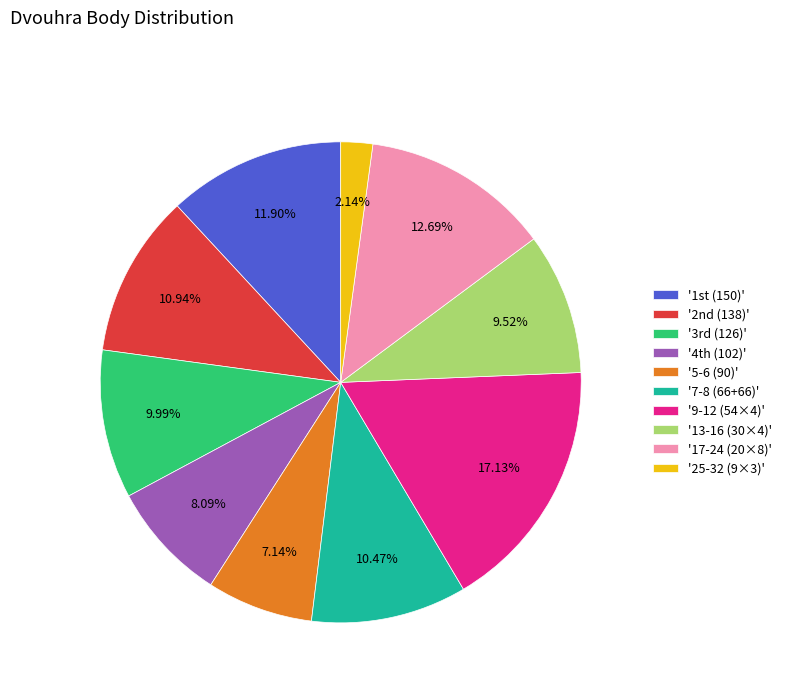

Is there any slice that represents more than half of the pie?

No